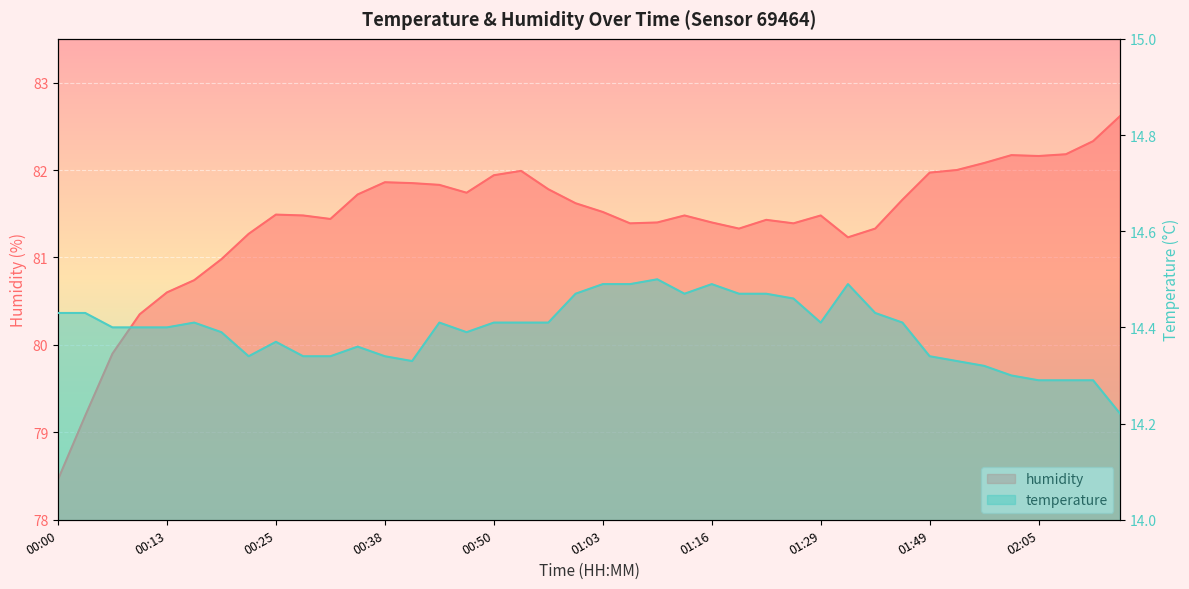

What is the sum of the humidity values at 01:32 and 02:15?

163.6